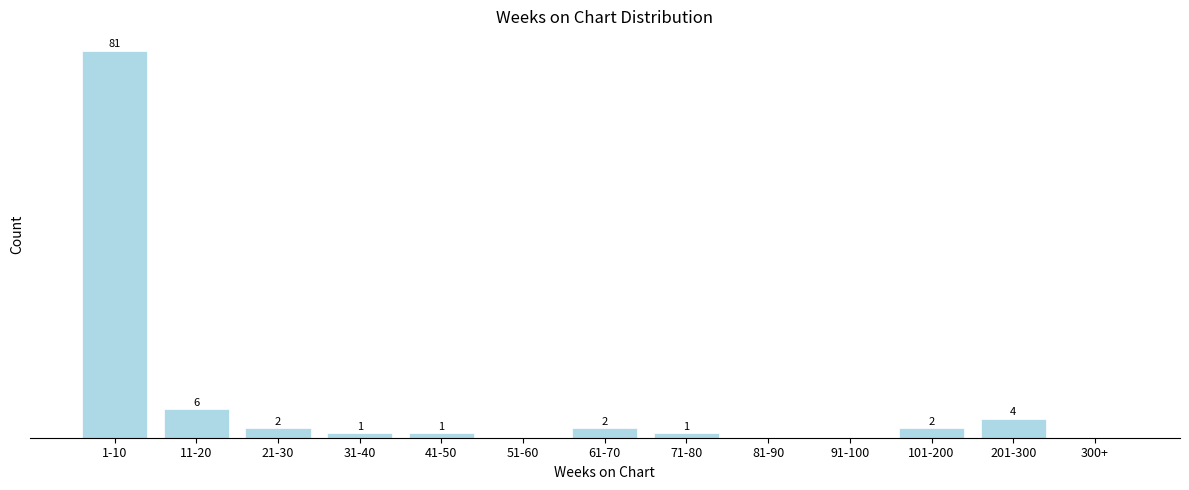

Between 1-10 and 21-30, which is larger?

1-10